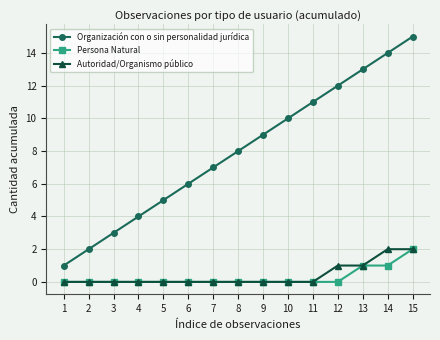

What is the difference between the Autoridad/Organismo público values at 11 and 3?

0